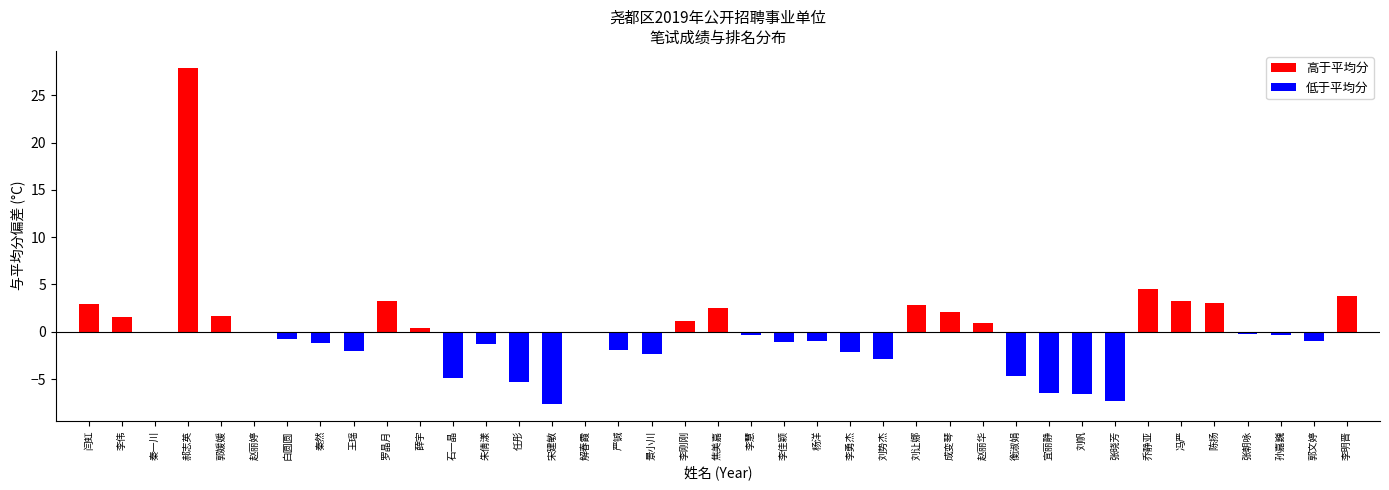

The 低于平均分 series shows -4.4 at 罗晶月. True or false?

False